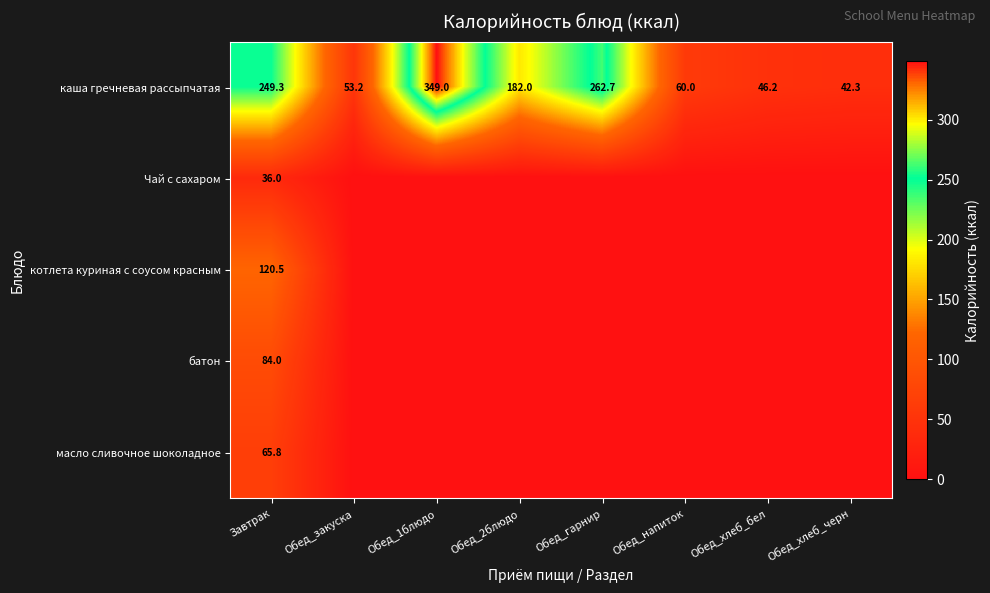

Which has a higher value, Обед_2блюдо or Обед_хлеб_бел?

Обед_2блюдо